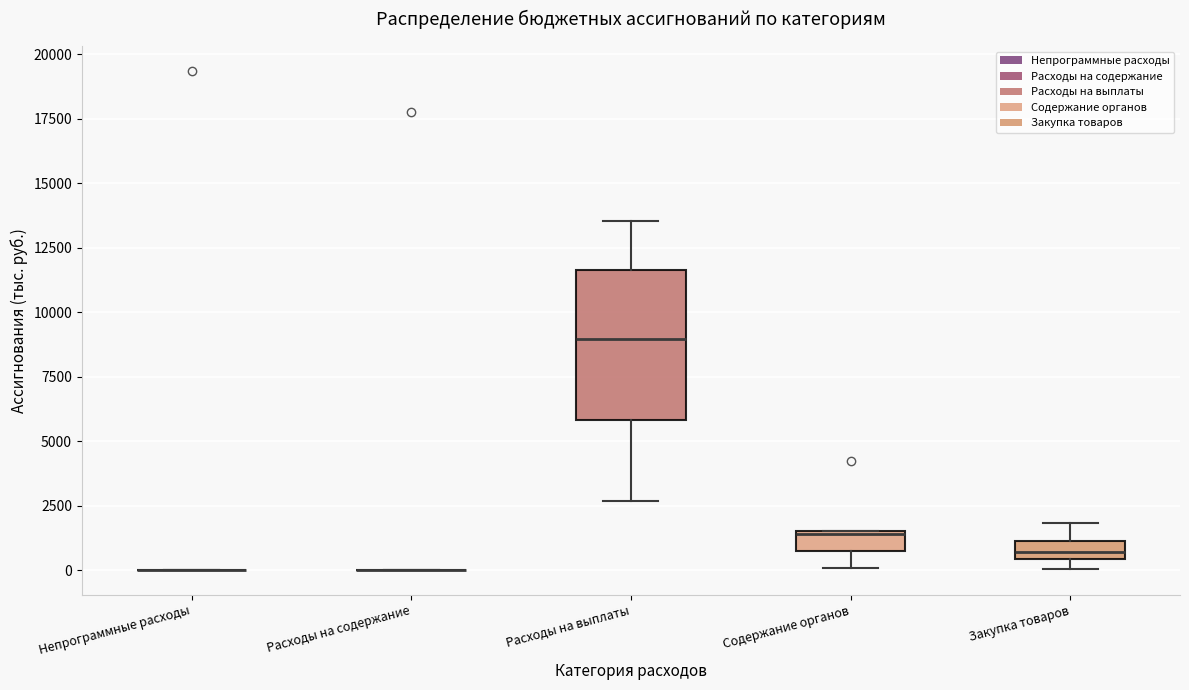

Where is the lower edge of the box for Расходы на выплаты on the y-axis? The values are not printed on the chart, so give them approximately, as read against the axis.

6000